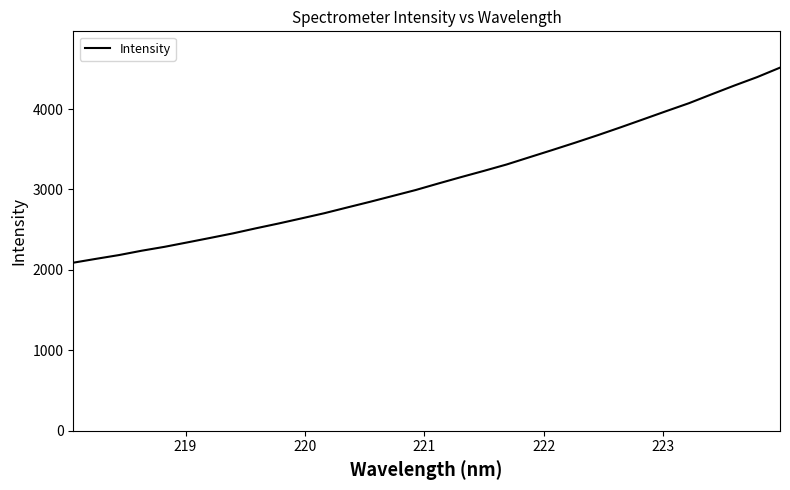

What is the difference between the maximum and minimum values?

2425.0